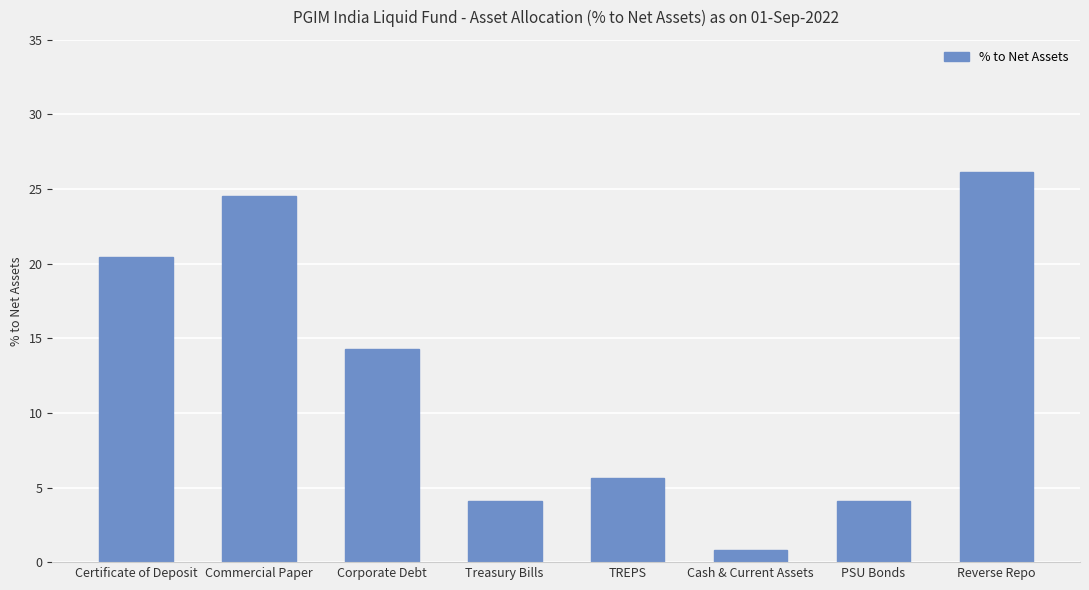

What is the change in value from Certificate of Deposit to Reverse Repo?

+5.7